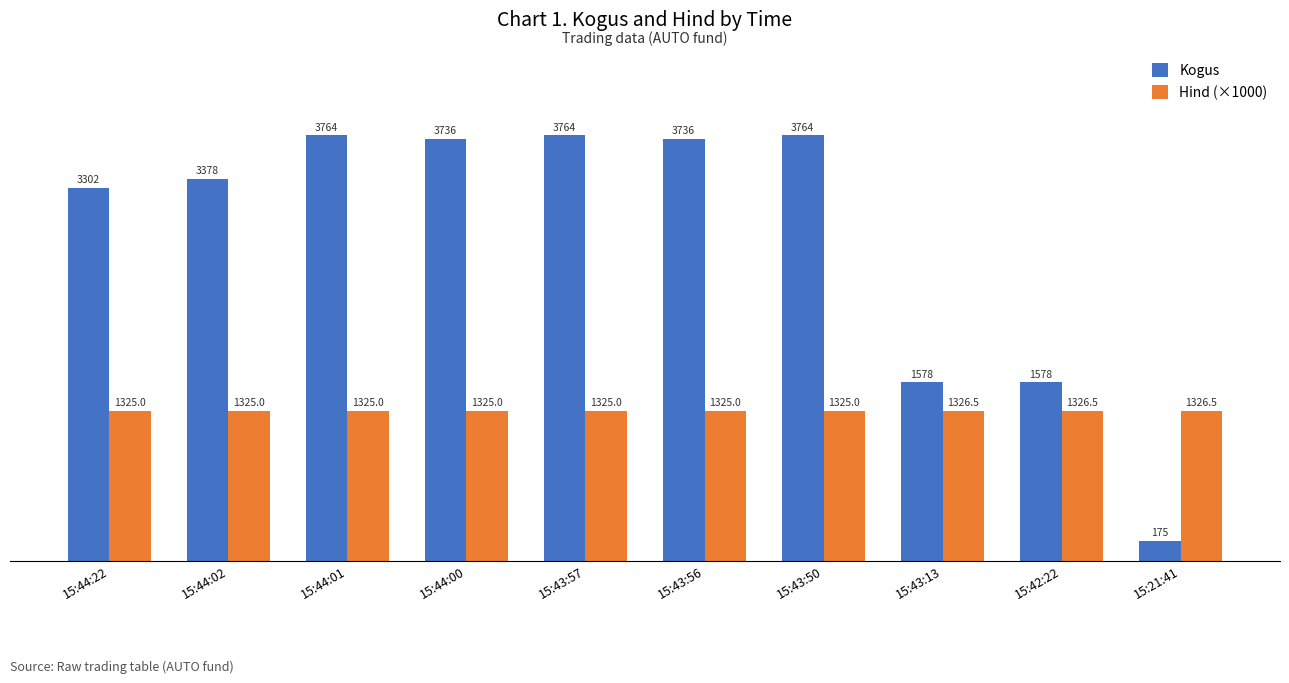

Read the Kogus value at 15:43:50.

3764.0